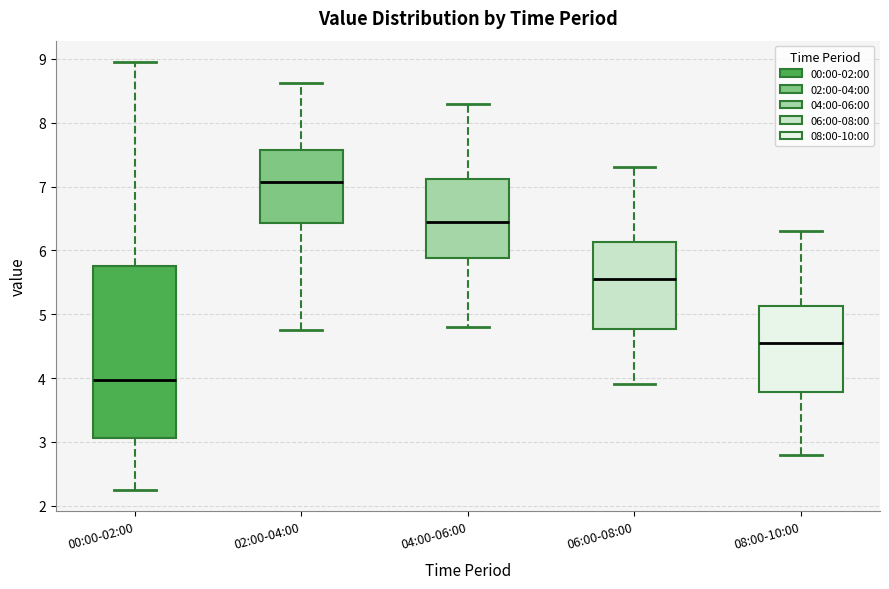

Where is the upper edge of the box for 02:00-04:00 on the y-axis? The values are not printed on the chart, so give them approximately, as read against the axis.

7.6